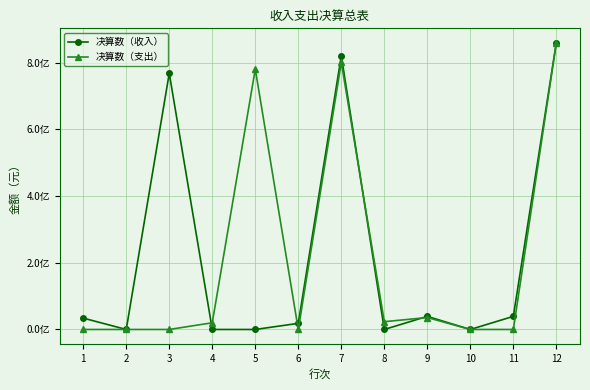

True or false: 决算数（支出） has more than 0 points higher than both neighbors.

True